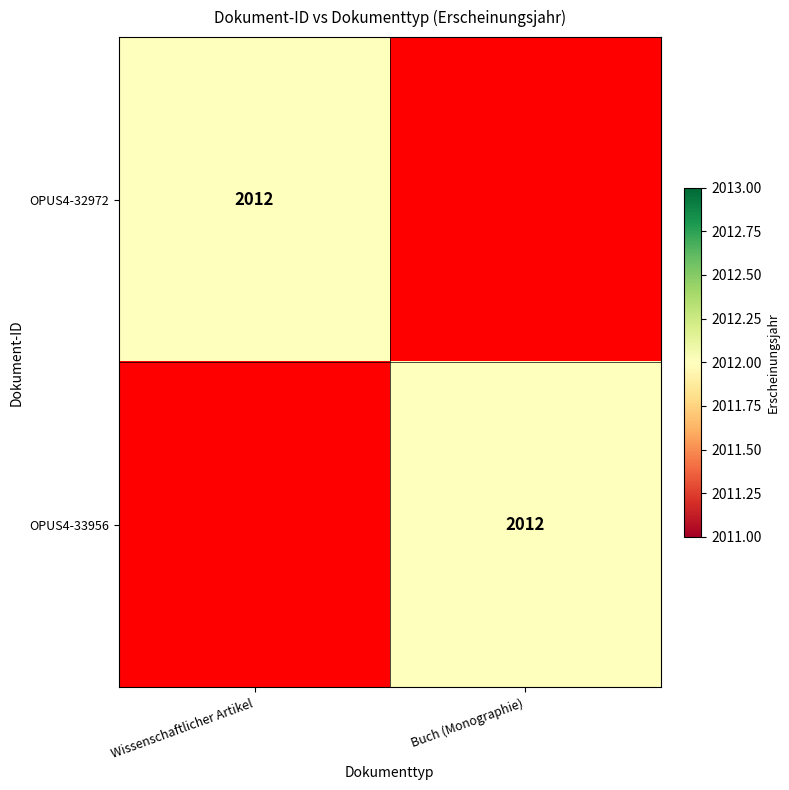

The OPUS4-32972 series shows 3512 at Wissenschaftlicher Artikel. True or false?

False